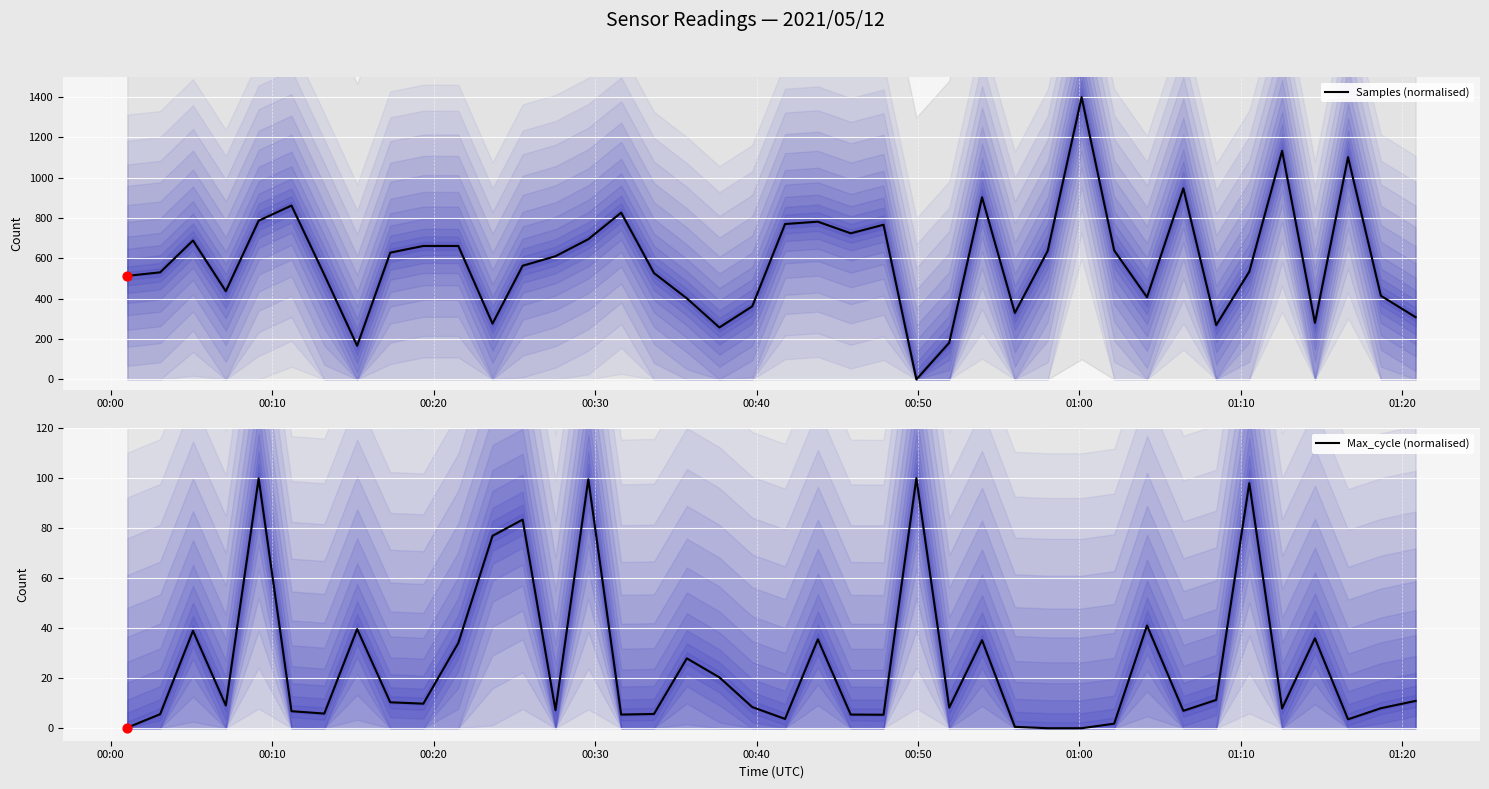

What is the highest value of the Samples (normalised) series?

1400.0